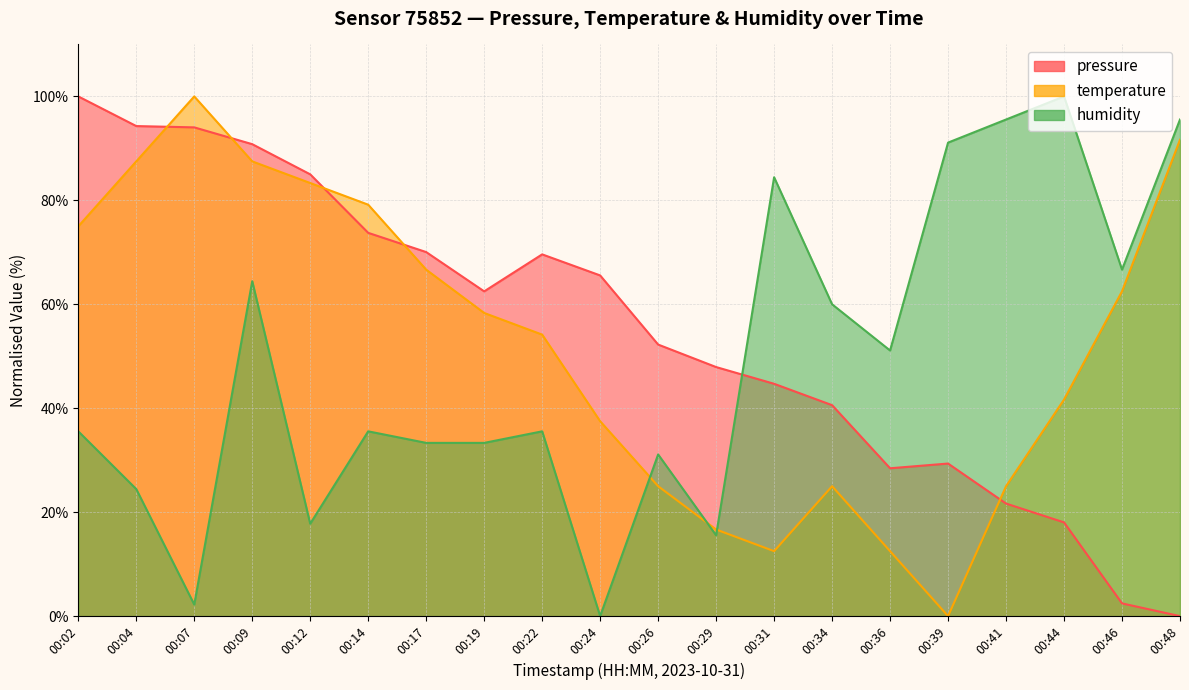

Reading left to right, list all the values displayed in this chart.

pressure: 100.0	94.3	94.0	90.8	85.0	73.7	70.0	62.5	69.6	65.6	52.3	47.9	44.7	40.6	28.4	29.4	21.7	18.0	2.4	0.0
temperature: 75.0	87.5	100.0	87.5	83.3	79.2	66.7	58.3	54.2	37.5	25.0	16.7	12.5	25.0	12.5	0.0	25.0	41.7	62.5	91.7
humidity: 35.6	24.4	2.2	64.4	17.8	35.6	33.3	33.3	35.6	0.0	31.1	15.6	84.4	60.0	51.1	91.1	95.6	100.0	66.7	95.6